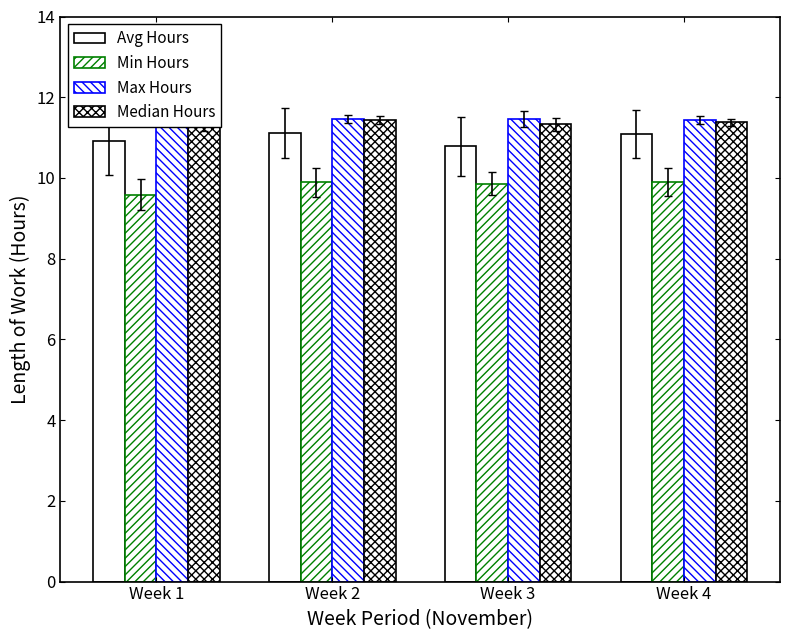

Which series has the widest spread of values?

Max Hours